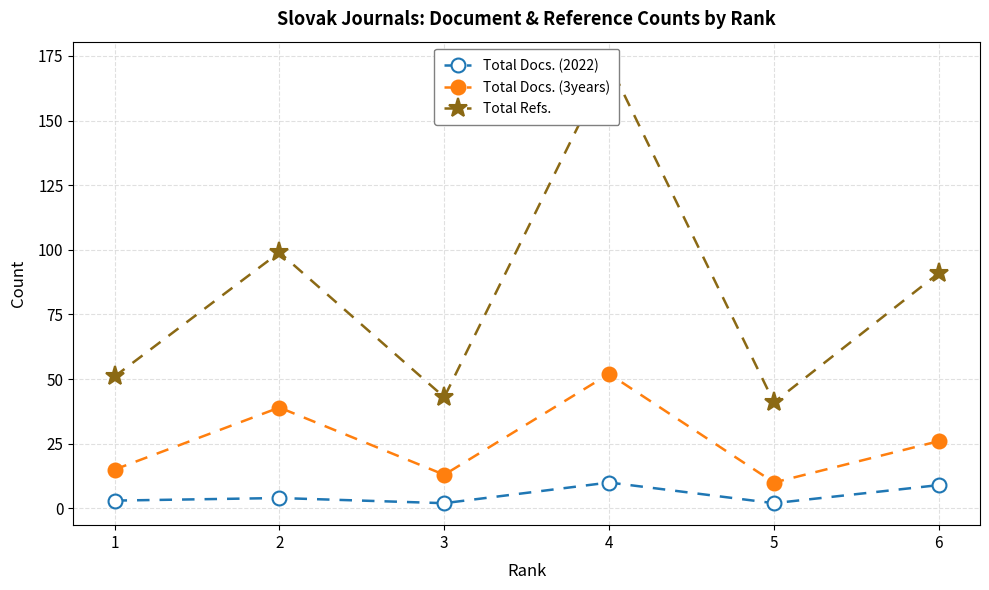

At which label does Total Docs. (3years) reach its minimum?

5